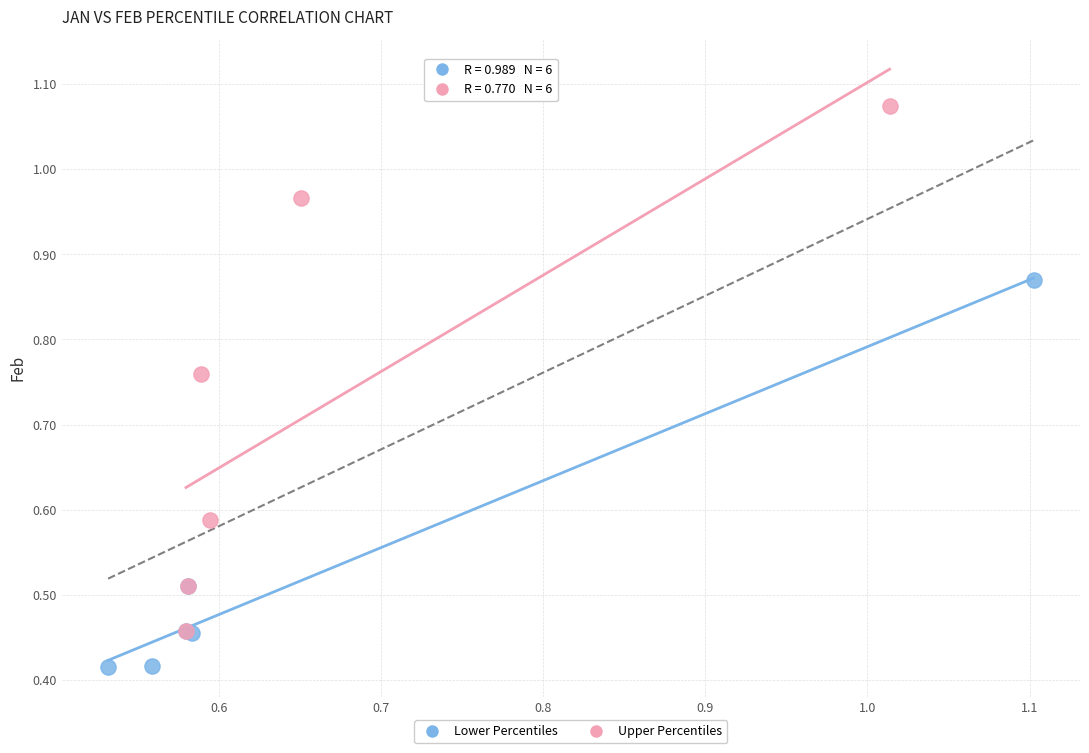

Which series contains the highest Y value?

Upper Percentiles